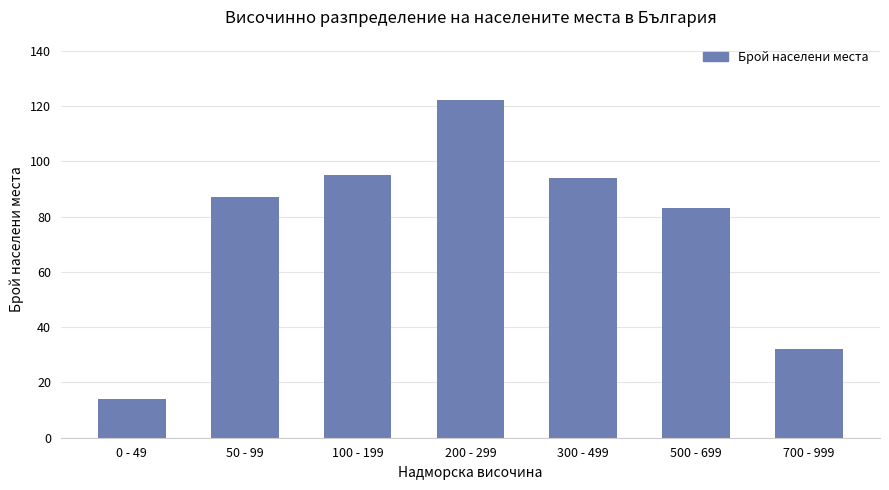

Read the value at 300 - 499, to the nearest 5.

95